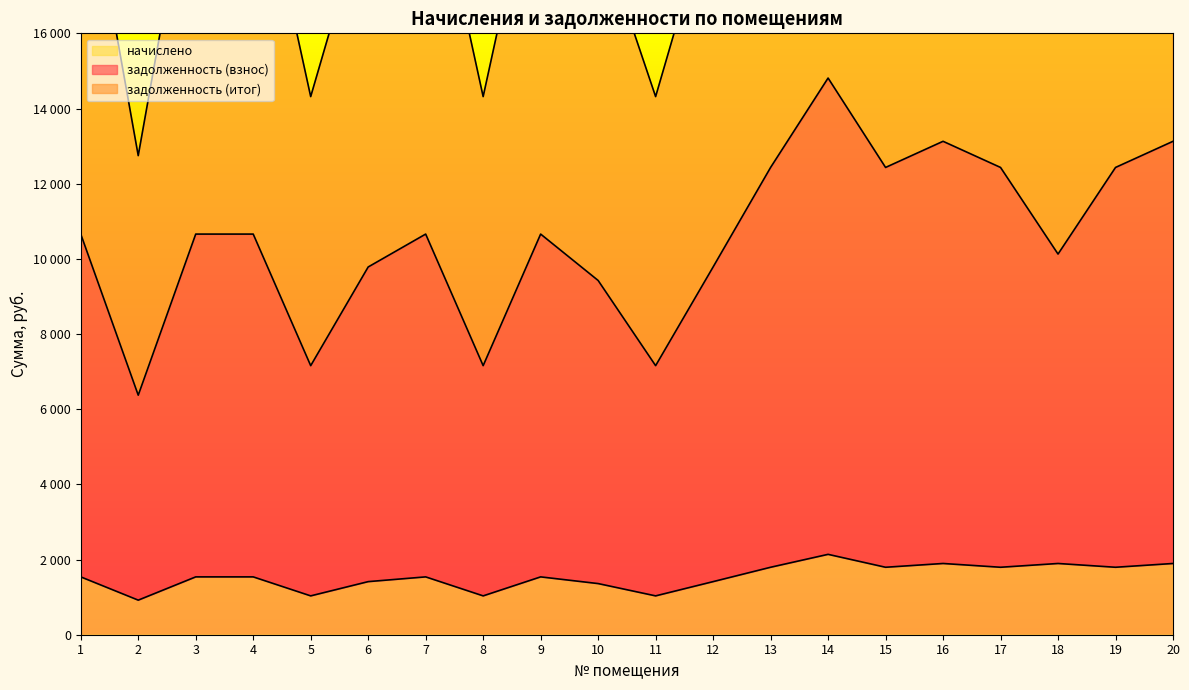

Where is the first local maximum for задолженность (итог)?

7